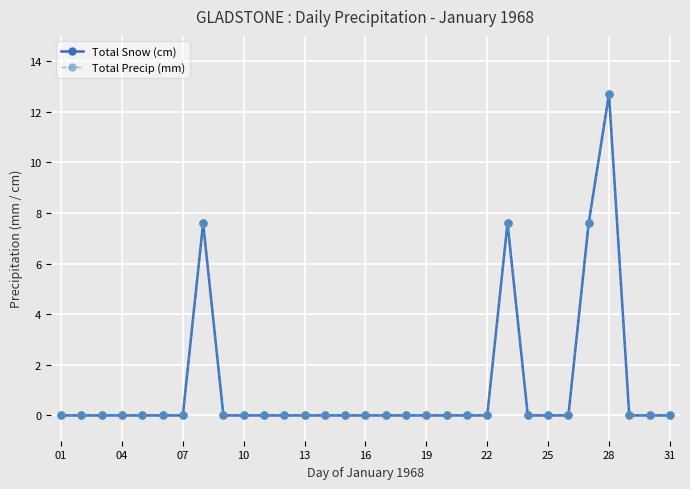

Is this an area chart (filled region under the line)?

No